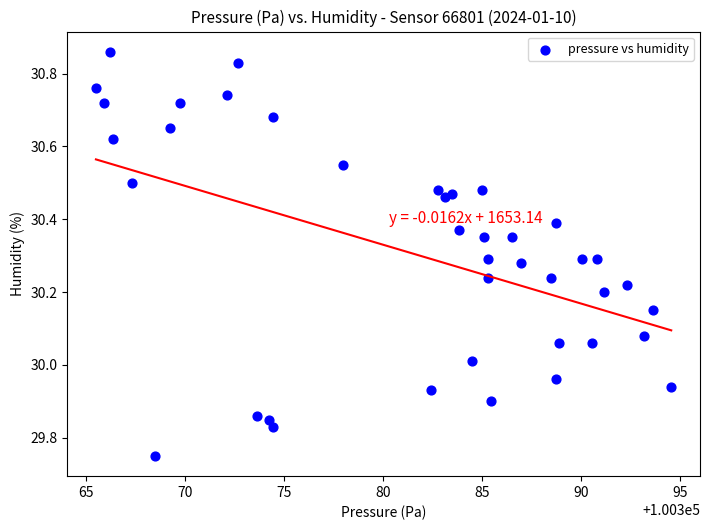

What is the range of Y values (max minus min)?

1.1